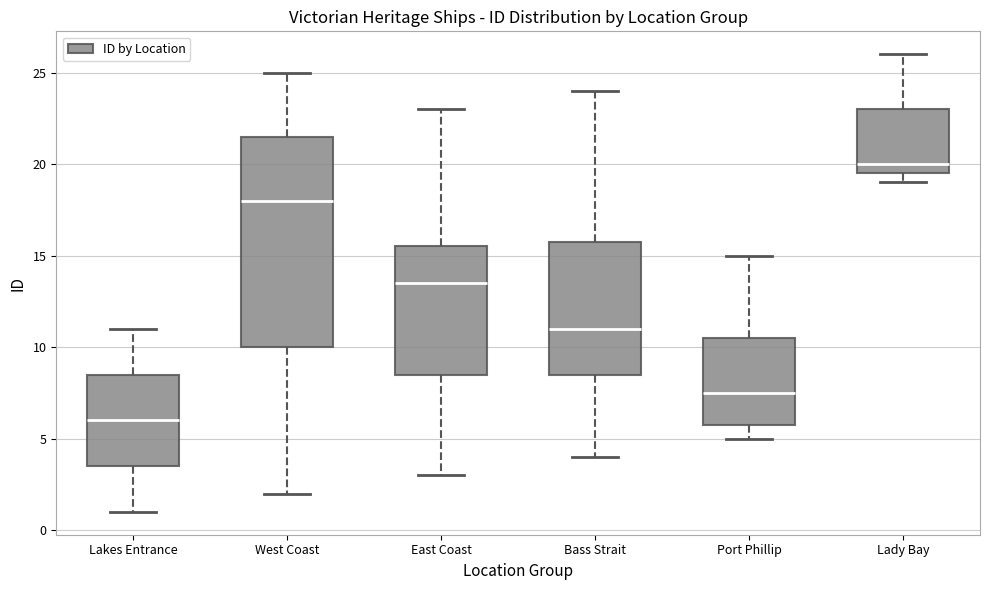

Which box is the tallest, from its lower edge to its upper edge?

West Coast